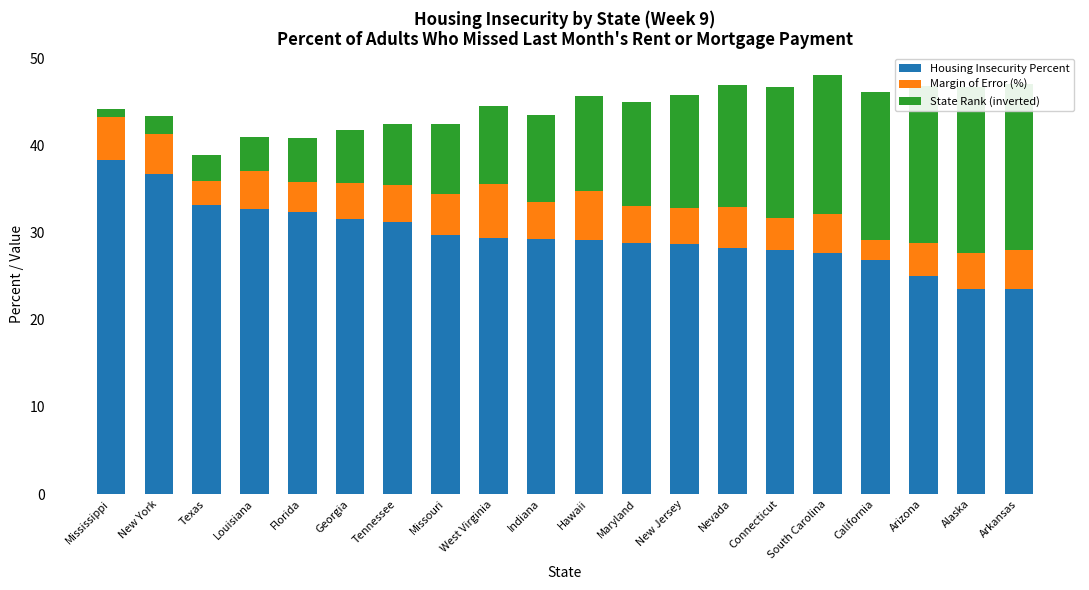

How many bars are there in each group?

3